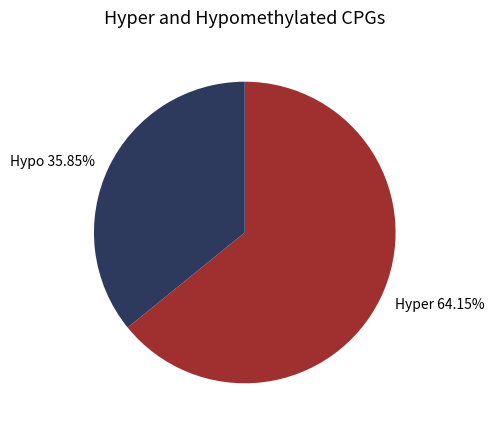

Count the number of slices in the pie.

2